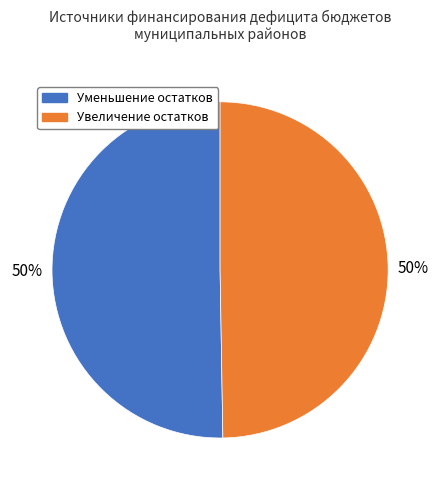

How many segments does this pie chart have?

2